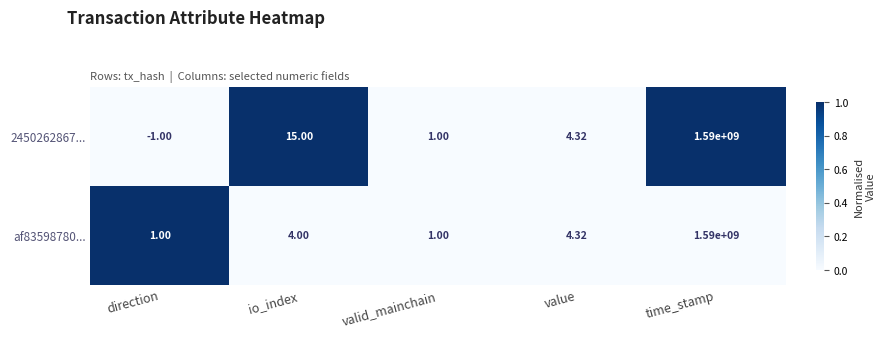

Is the value of af83598780... at time_stamp greater than the value of 2450262867... at value?

Yes